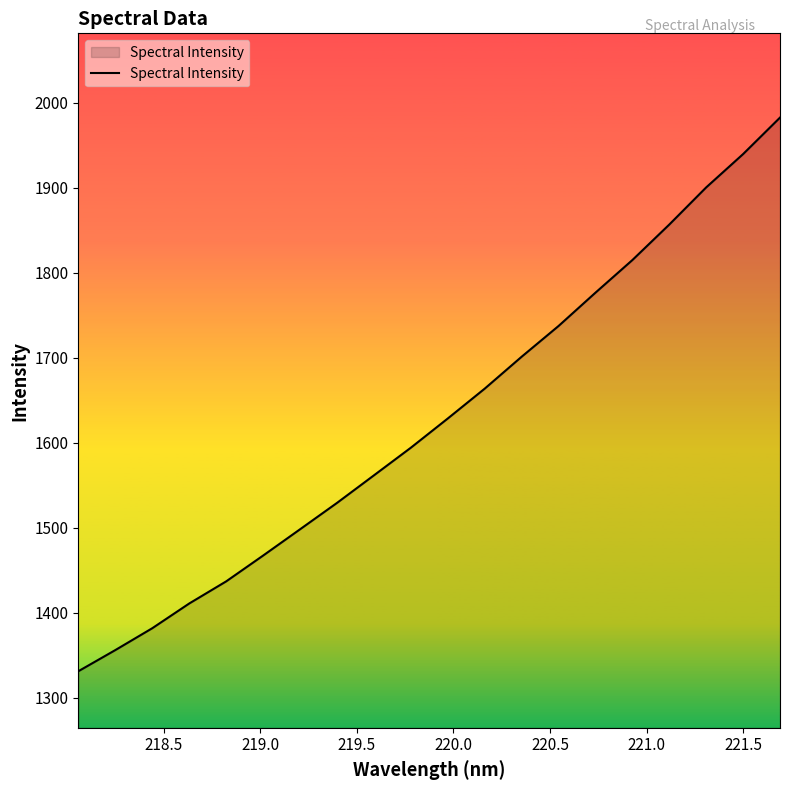

Reading left to right, extract all data points from this chart.

1331.3	1356.2	1381.9	1411.0	1437.0	1467.4	1498.3	1529.3	1561.8	1594.3	1628.7	1663.8	1701.3	1737.5	1776.7	1815.1	1856.9	1900.6	1939.8	1982.7